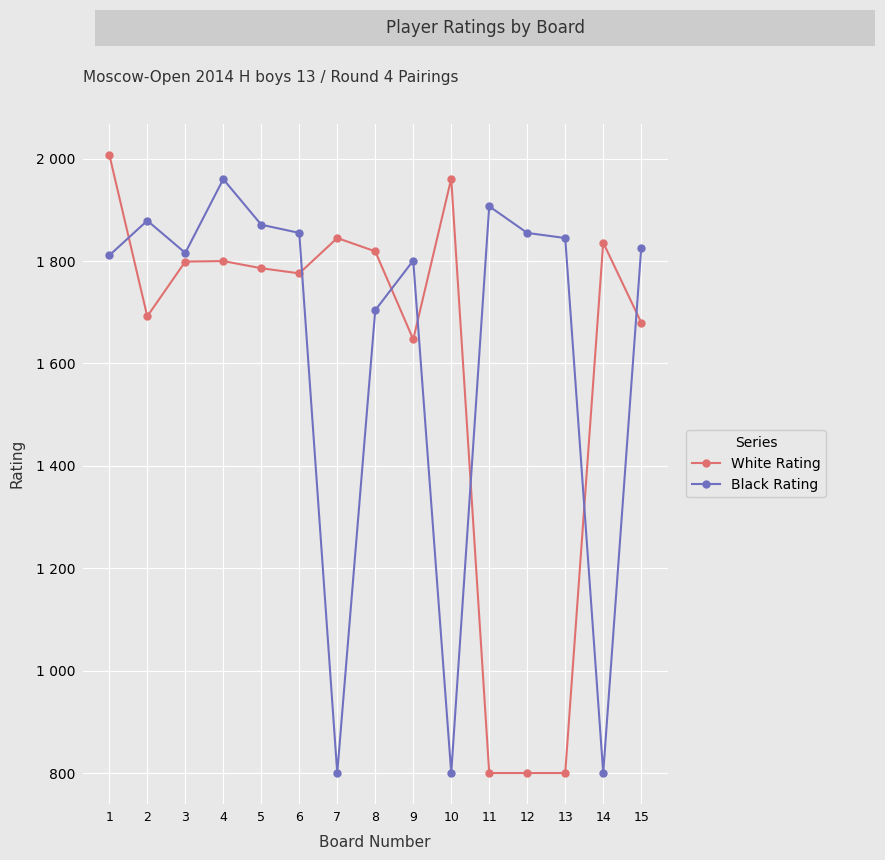

What is the total value across all series at 15?

3505